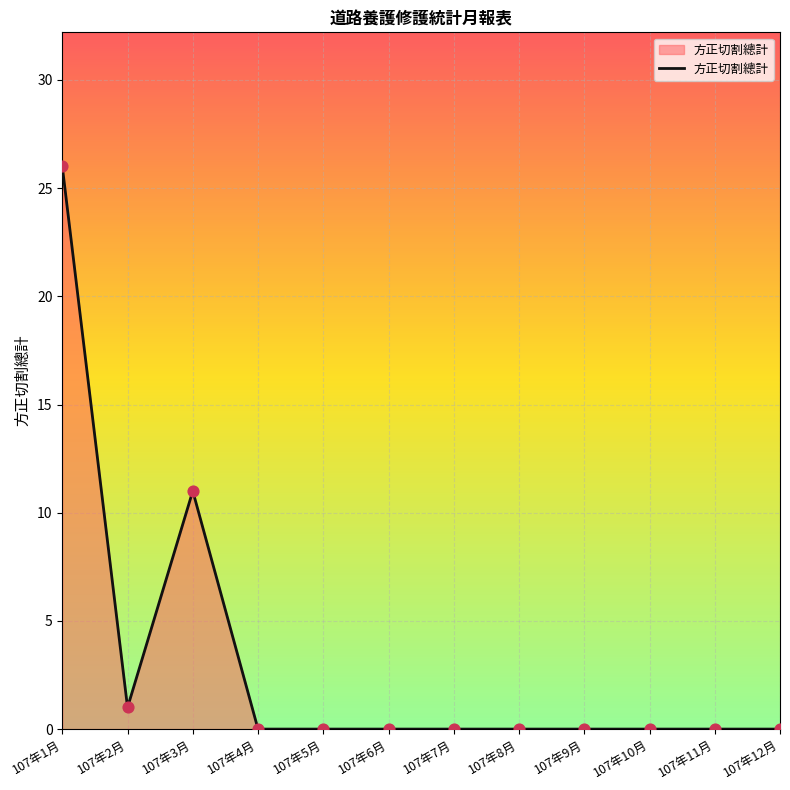

Between 107年1月 and 107年7月, which is larger?

107年1月